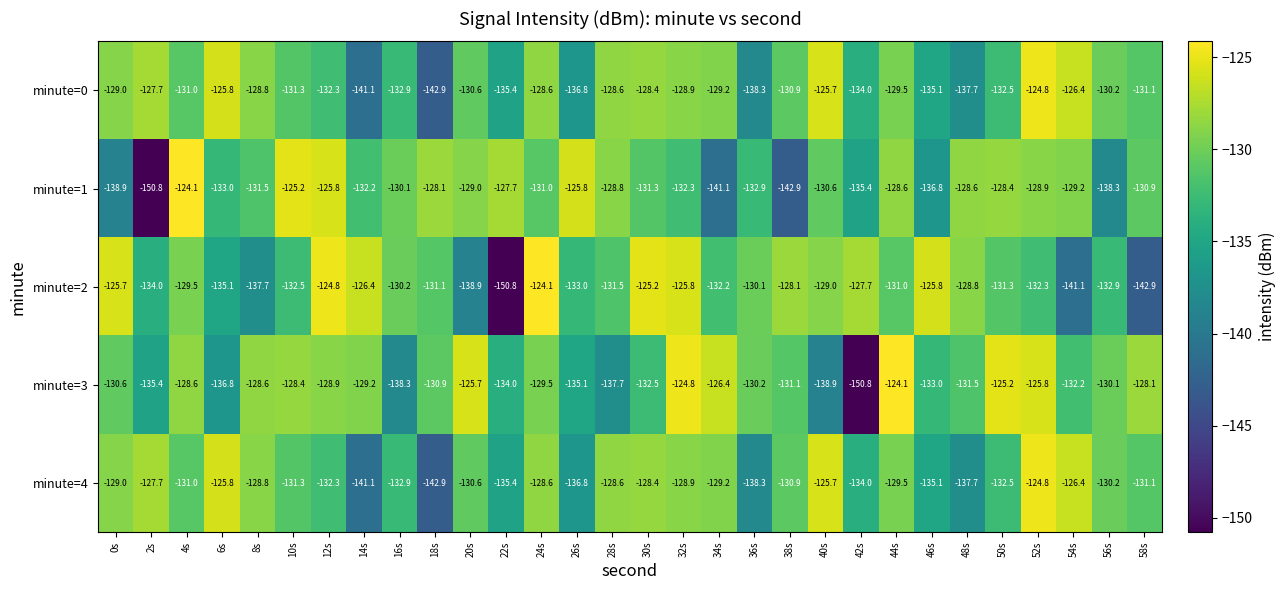

Is it true that minute=4 equals -182.3 at 2s?

False